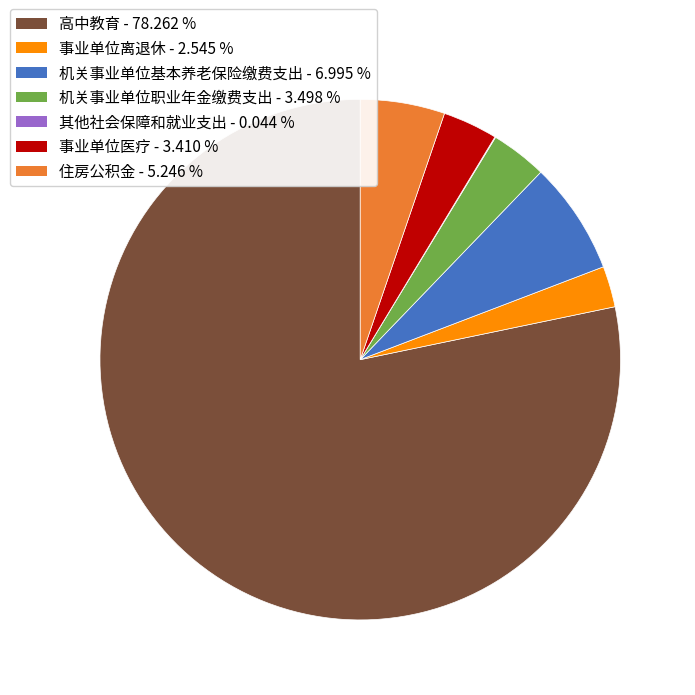

What is the largest slice in the pie chart?

高中教育